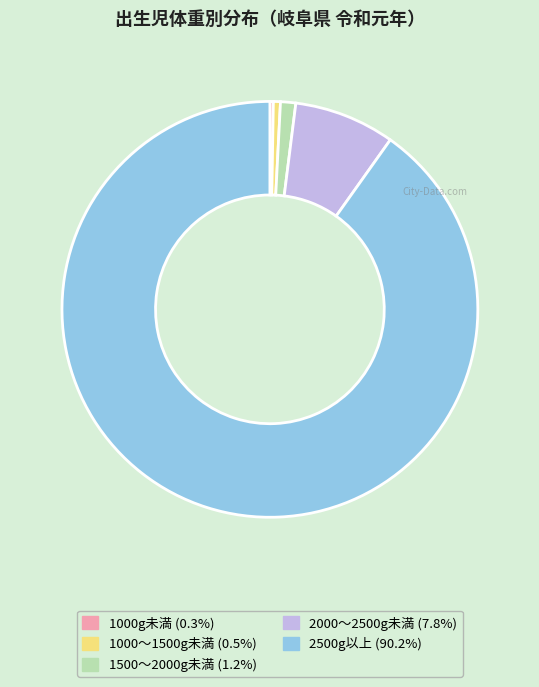

Which category has the biggest portion of the pie?

2500g以上